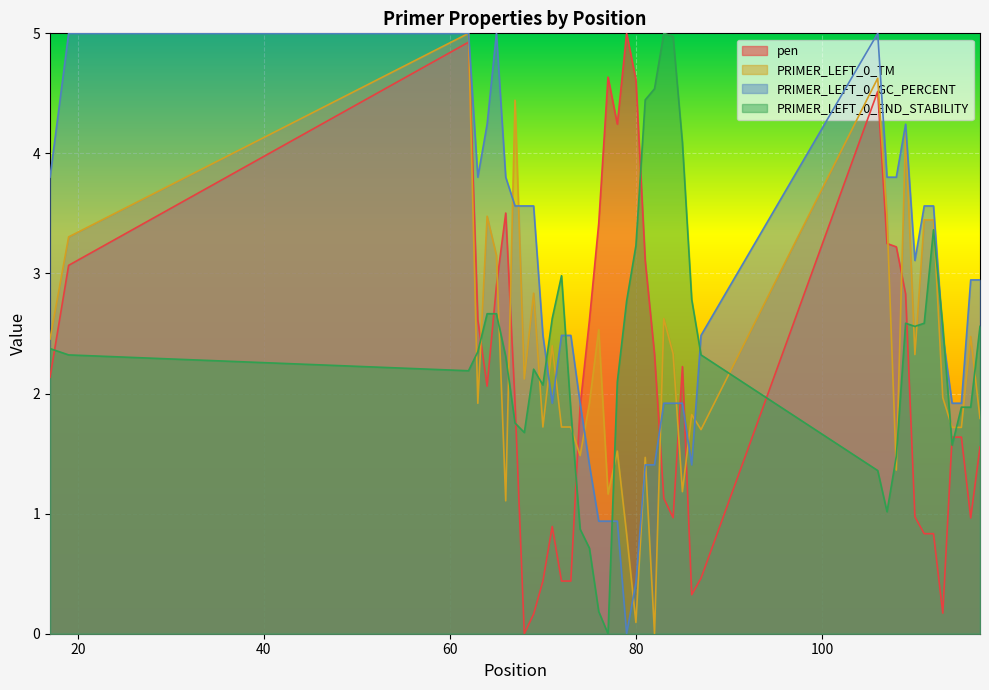

At which label does pen reach its minimum?

68